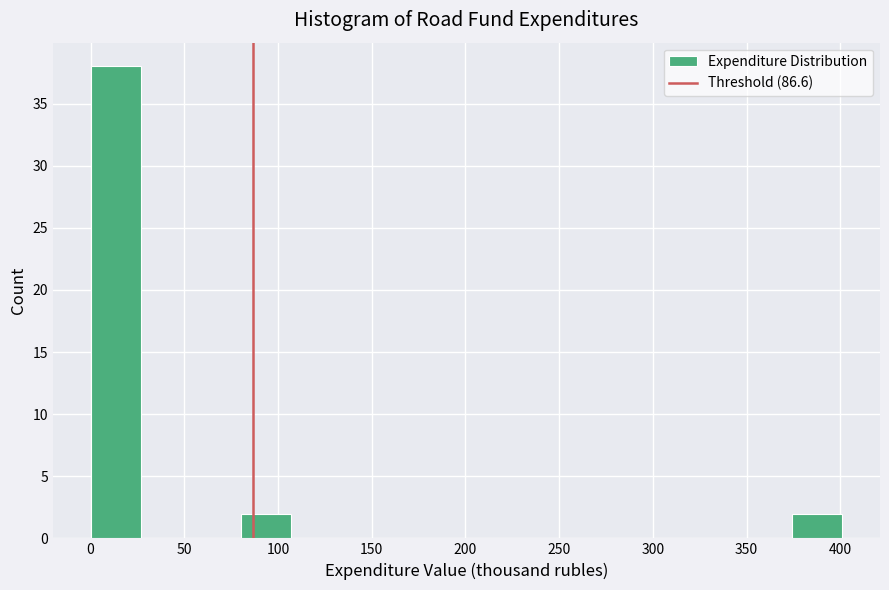

Reading left to right, list every bar in this chart as the range it spans on the x-axis followed by its height. Neither the bar edges nor the heights are printed on the chart, so give them approximately, as read against the axes.

0 to 25: 38
25 to 55: 0
55 to 80: 0
80 to 105: 2
105 to 135: 0
135 to 160: 0
160 to 185: 0
185 to 215: 0
215 to 240: 0
240 to 265: 0
265 to 295: 0
295 to 320: 0
320 to 350: 0
350 to 375: 0
375 to 400: 2